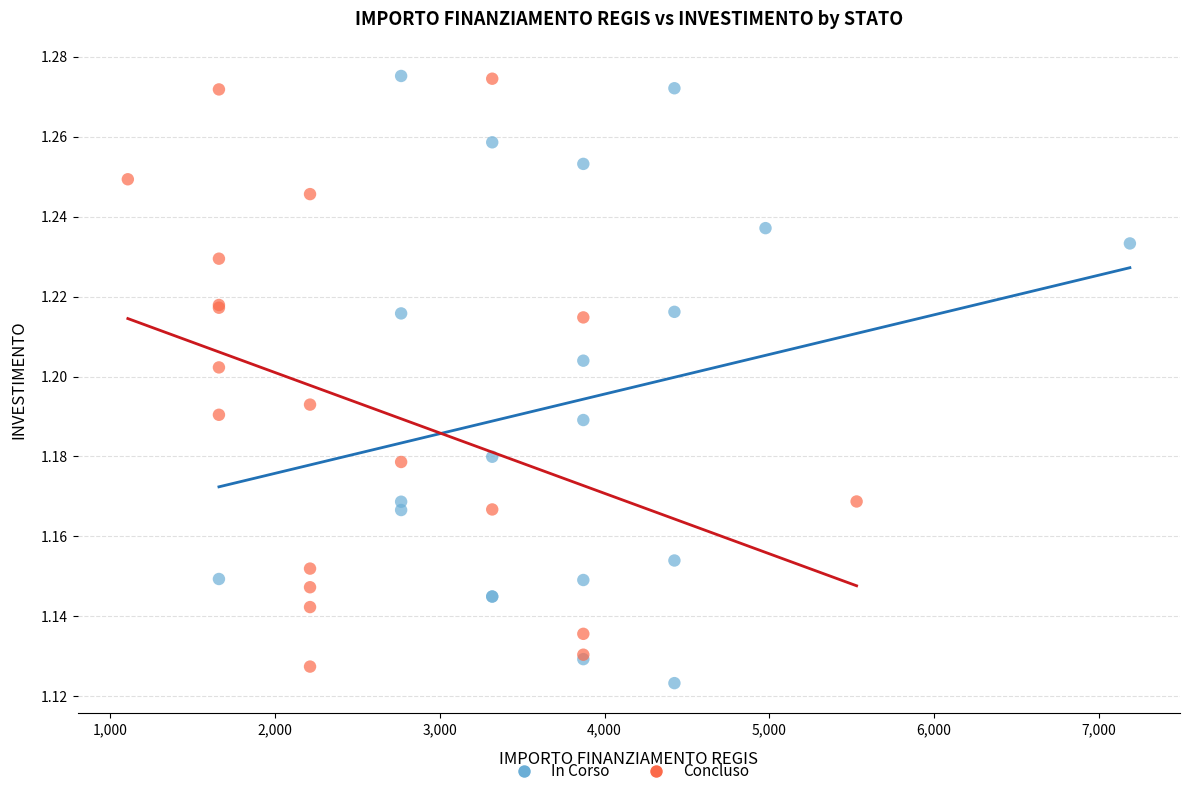

What are all the series names shown in the legend?

In Corso, Concluso